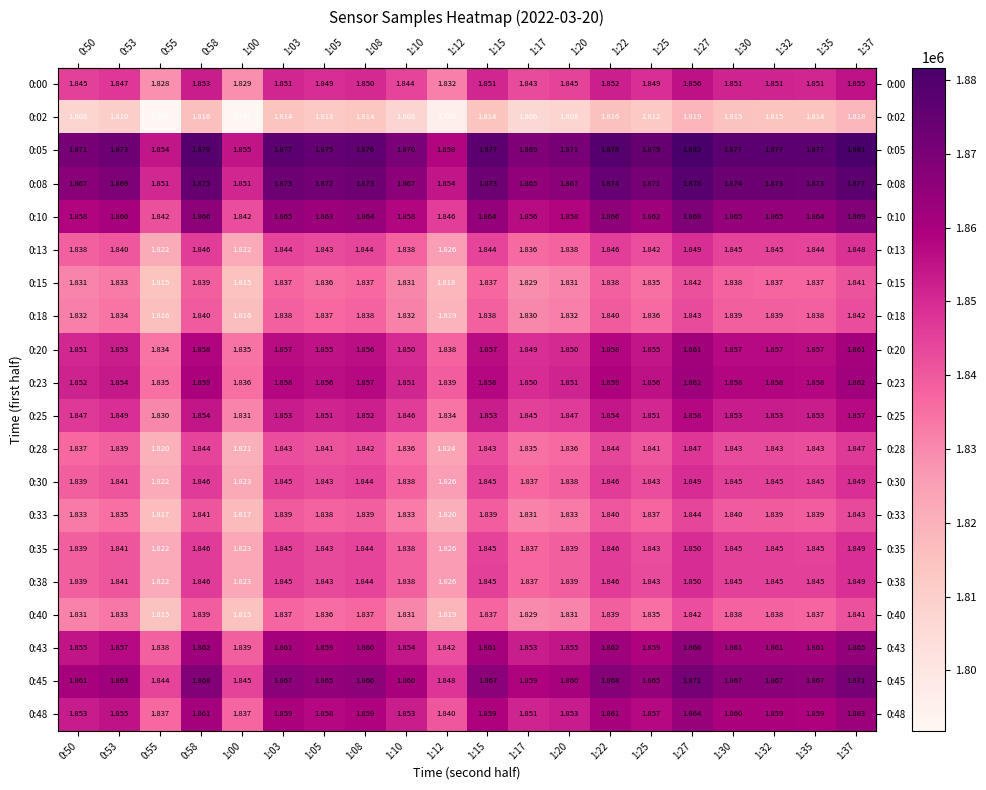

At which category does the chart reach its peak across all series?

1:27